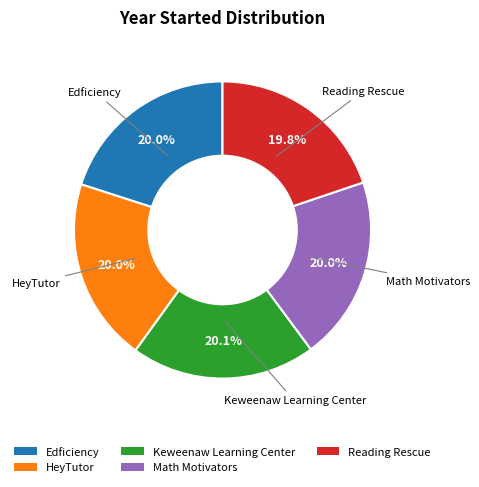

What is the ratio of the value at Math Motivators to the value at Edficiency?

1.0